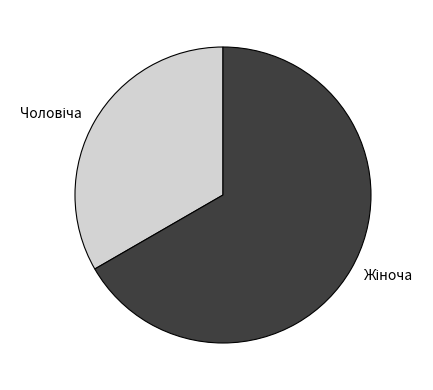

Is there any slice that represents more than half of the pie?

Yes